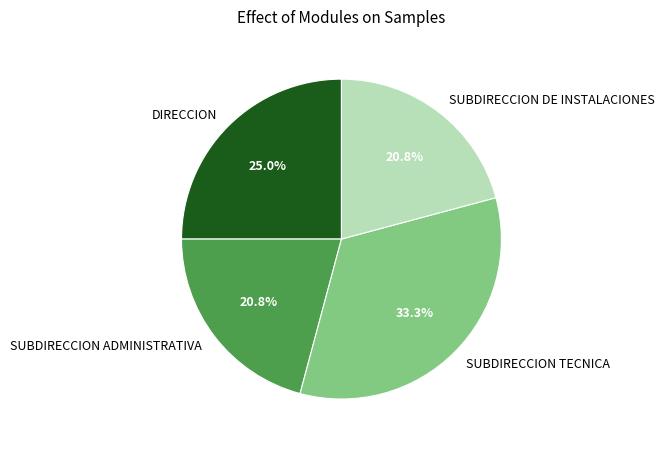

Which category has the biggest portion of the pie?

SUBDIRECCION TECNICA